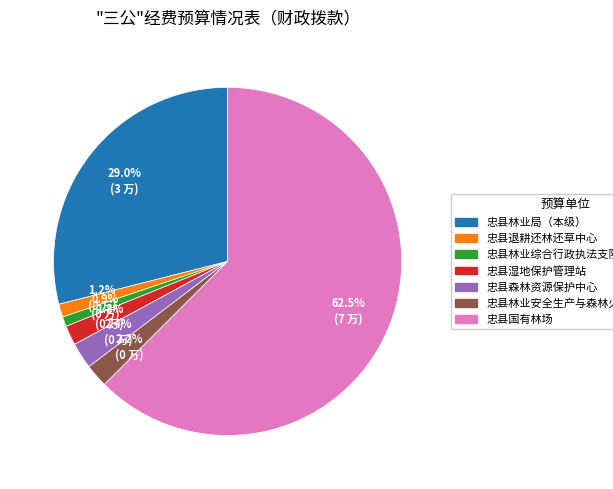

Which has a higher value, 忠县林业局（本级） or 忠县林业综合行政执法支队?

忠县林业局（本级）